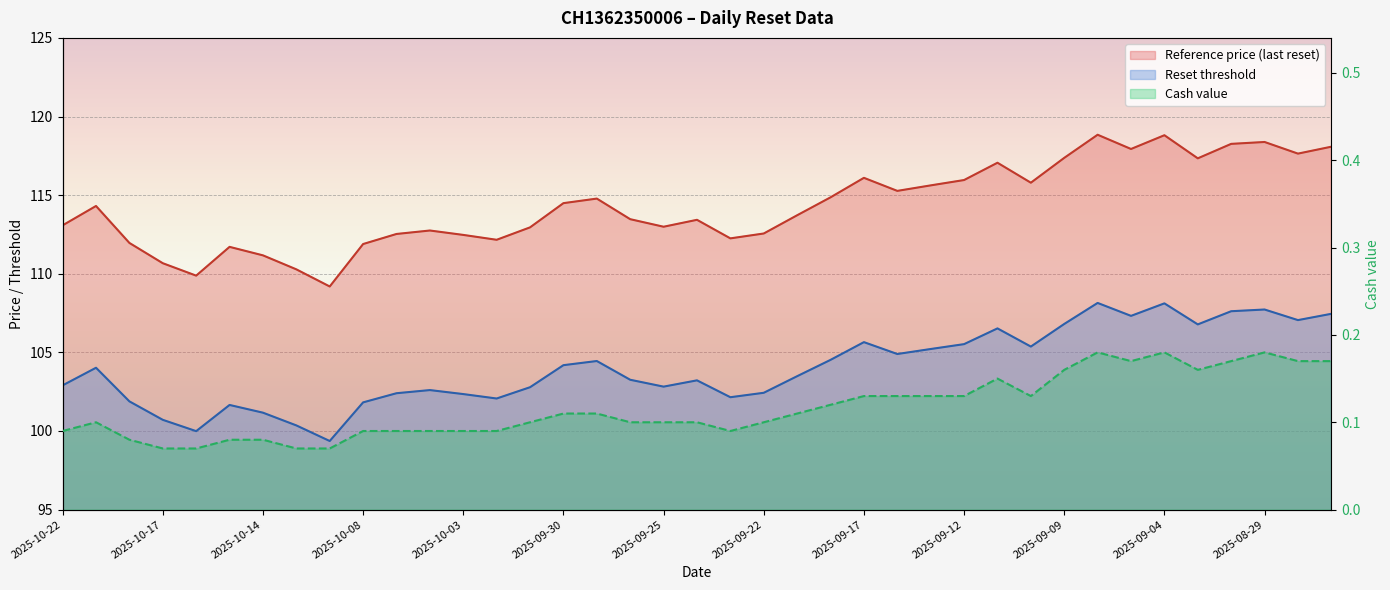

What is the total value across all series at 2025-09-24?

216.8